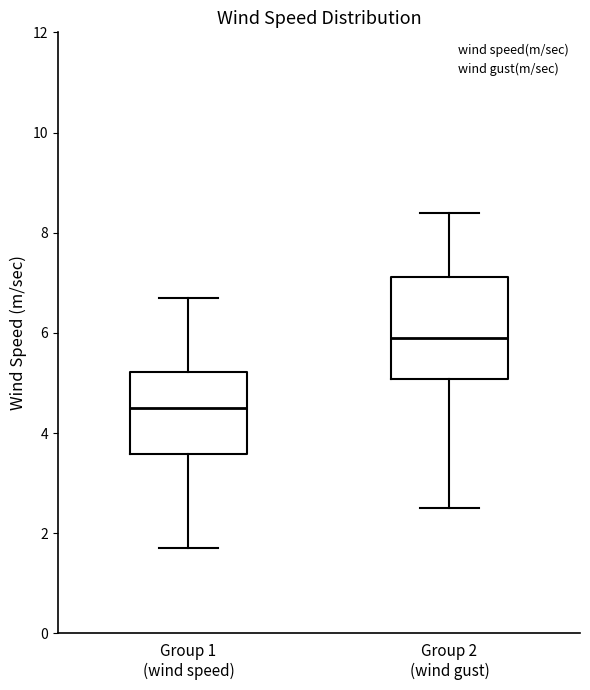

Comparing the boxes themselves (not the whiskers), which one is the tallest?

Group 2 (wind gust)